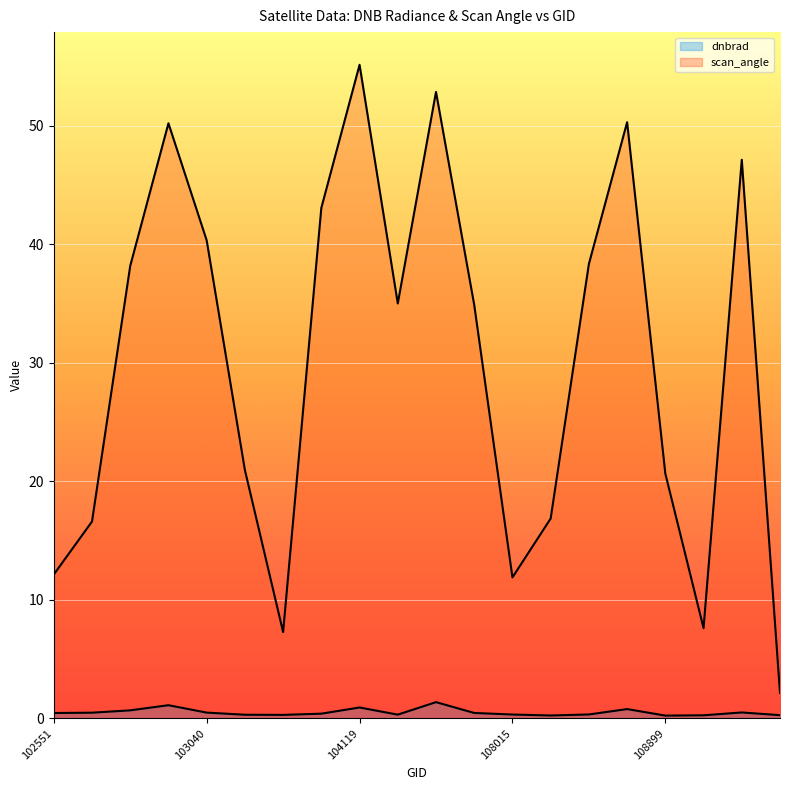

What is the sum of the scan_angle values at 109072 and 108015?

19.5